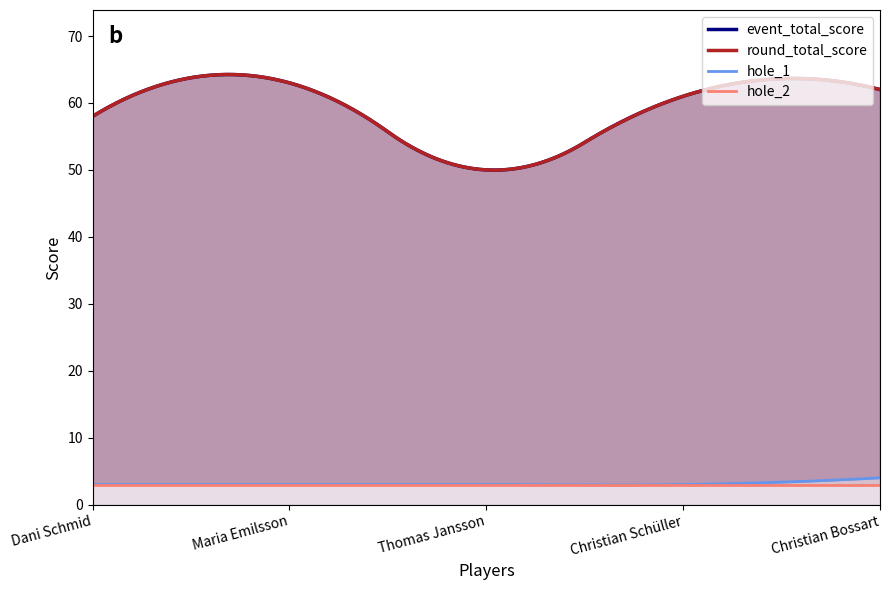

What is the maximum value shown in the chart?

63